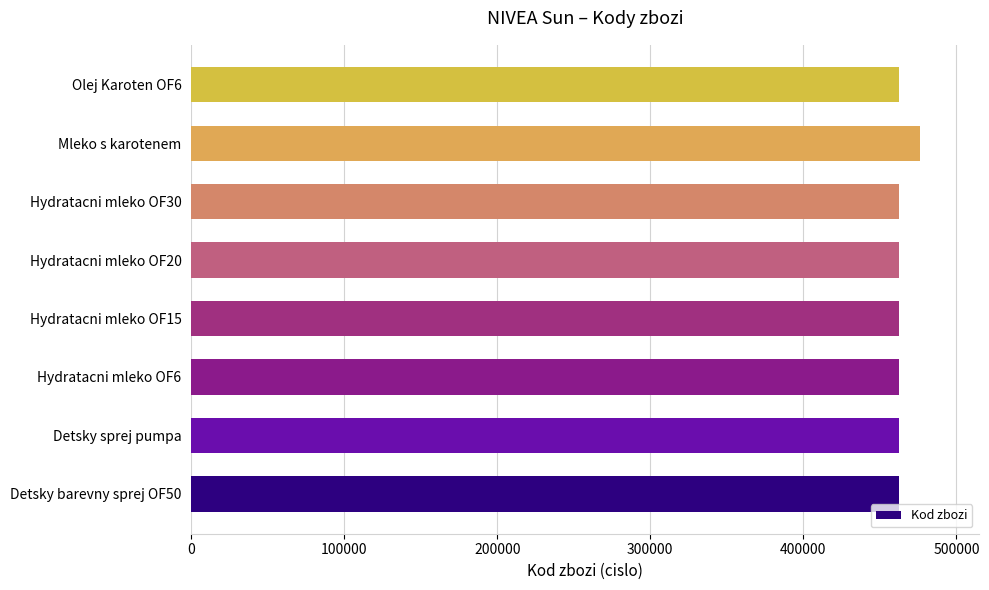

What is the difference between the maximum and minimum values?

13592